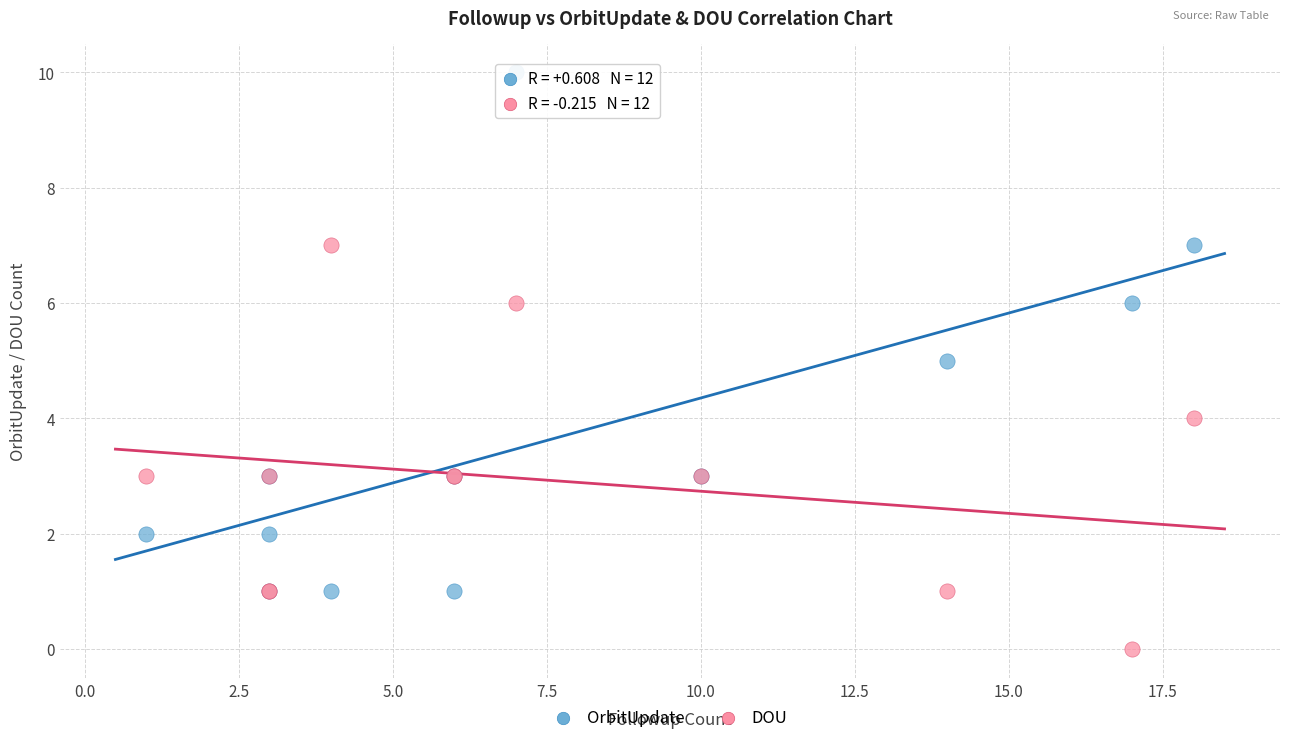

What are all the series names shown in the legend?

OrbitUpdate, DOU